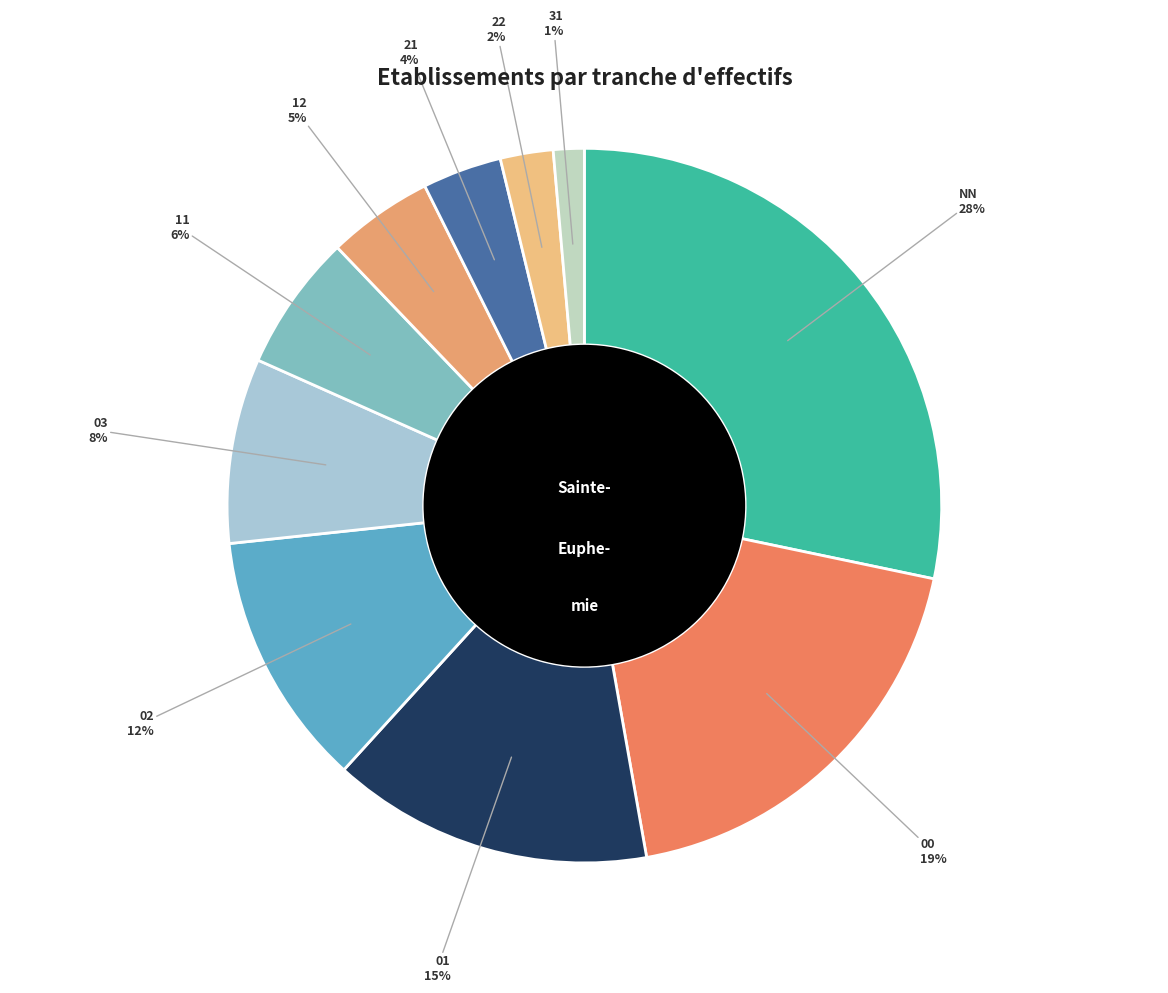

How many segments does this pie chart have?

10